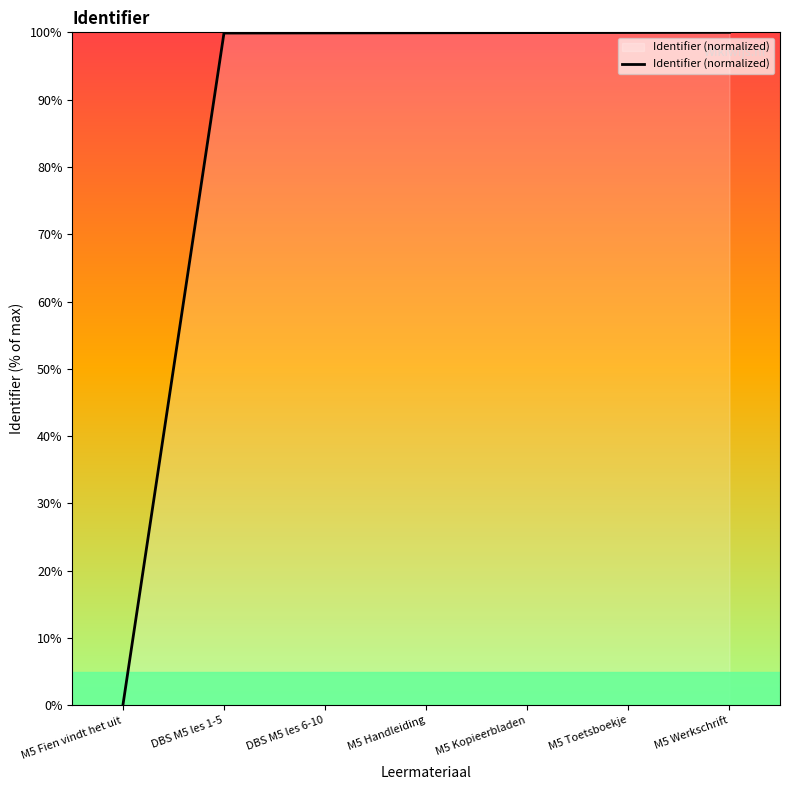

Approximately how many times larger is the value at M5 Kopieerbladen compared to DBS M5 les 1-5?

1.0